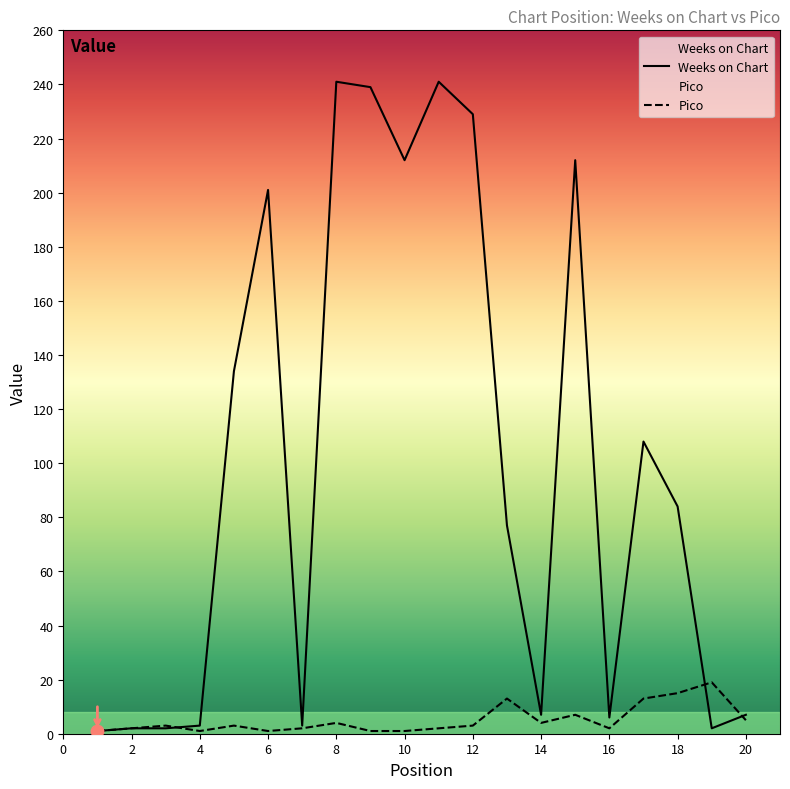

Which series has the largest Y range (max minus min)?

Weeks on Chart